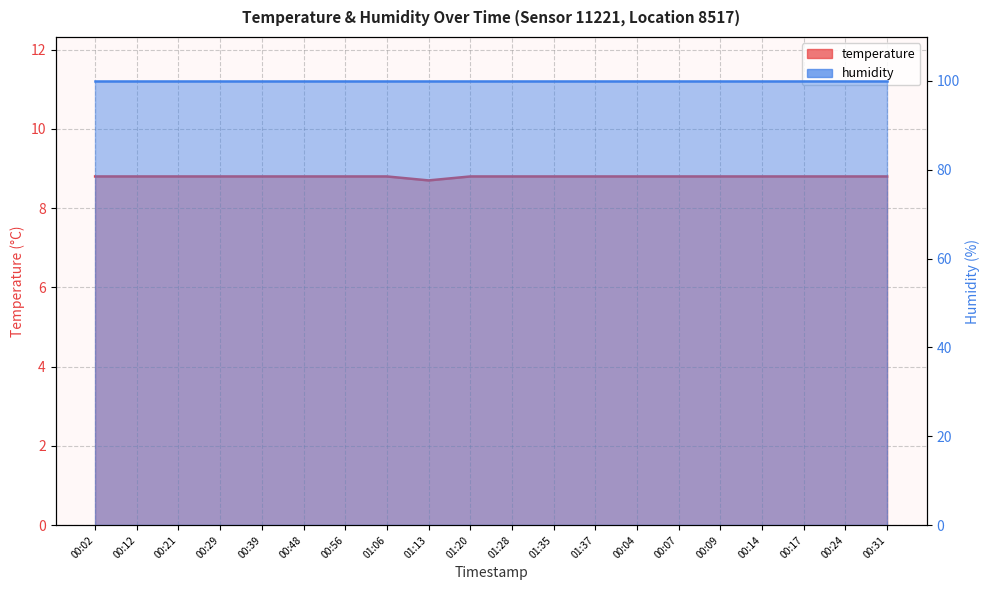

Is it true that the value at 01:28 is 4.4?

False